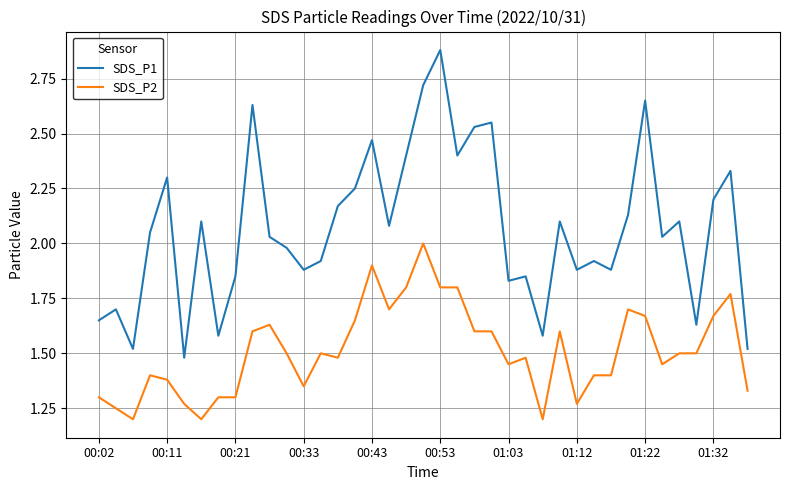

Which series has the largest total across all categories?

SDS_P1